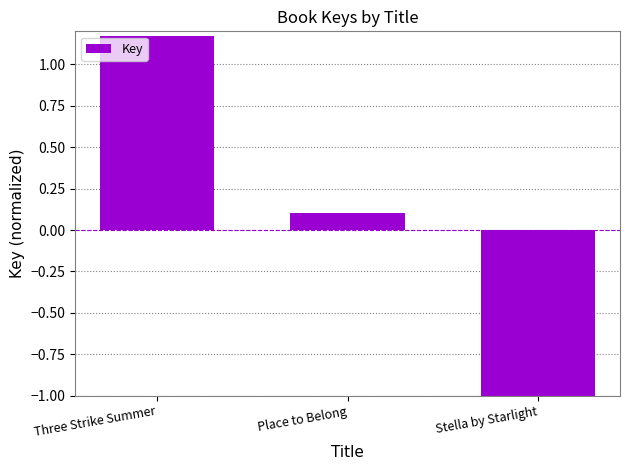

Count the number of data series in this chart.

1